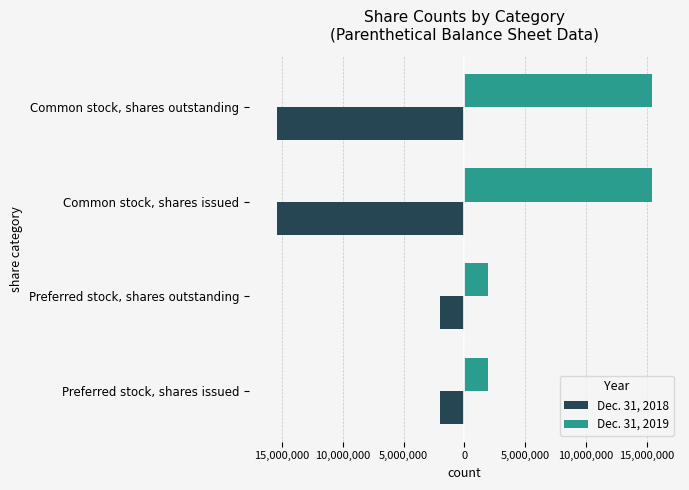

What are all the series names shown in the legend?

Dec. 31, 2018, Dec. 31, 2019